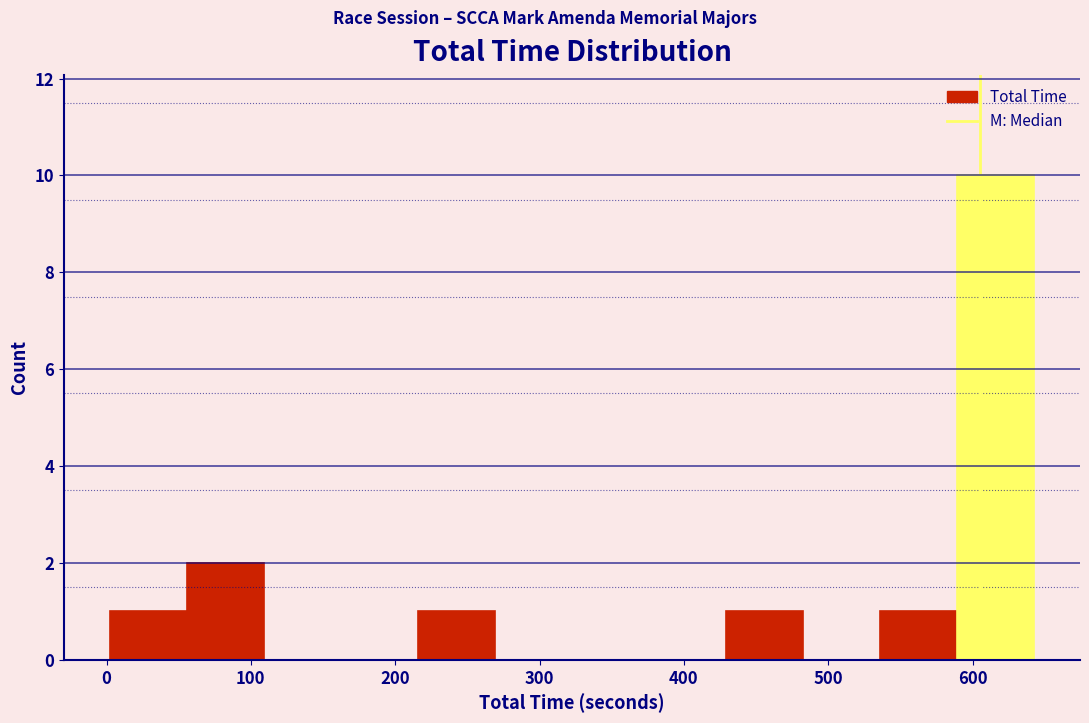

How tall is the bar that spans 220 to 270 on the x-axis? Neither the bar edges nor the heights are printed on the chart, so give them approximately, as read against the axes.

1